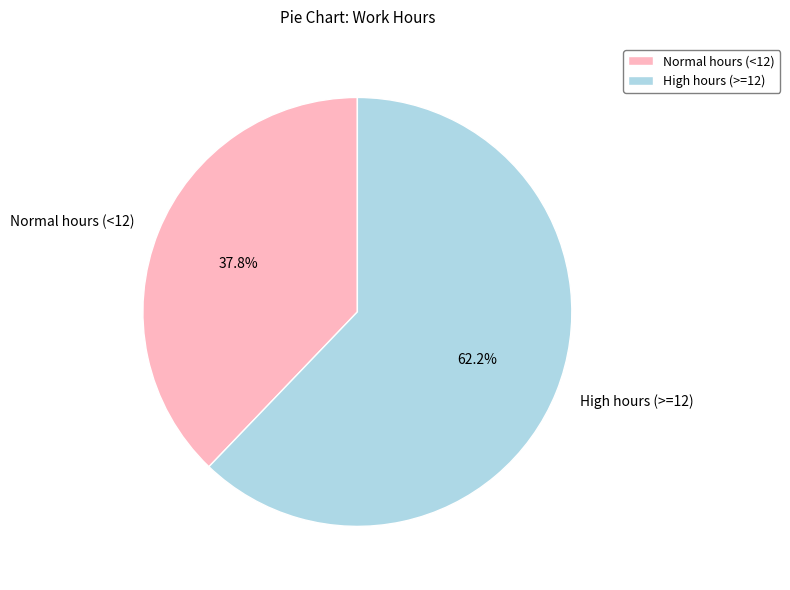

How much of the chart is everything except Normal hours (<12)?

62.2%